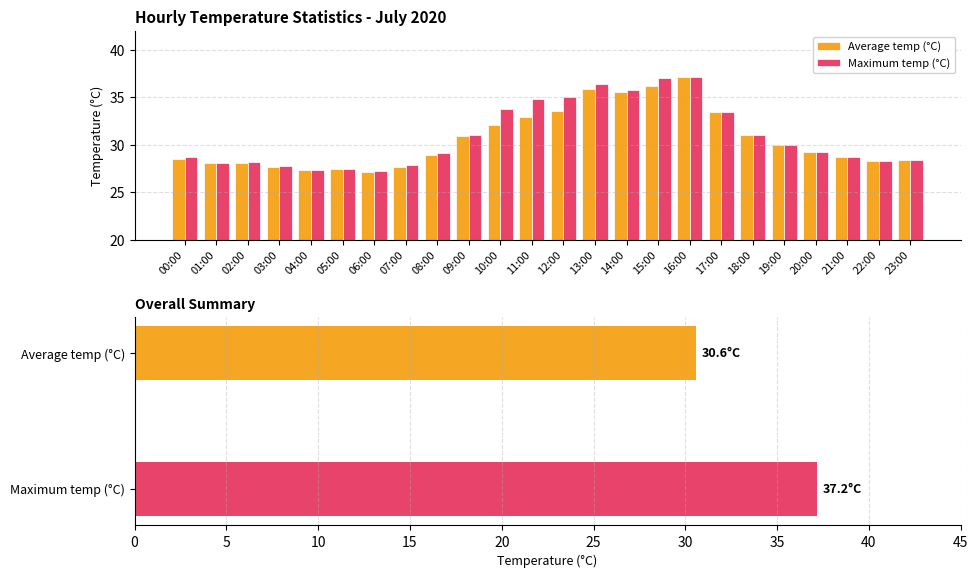

Which series has the largest total across all categories?

Maximum temp (°C)